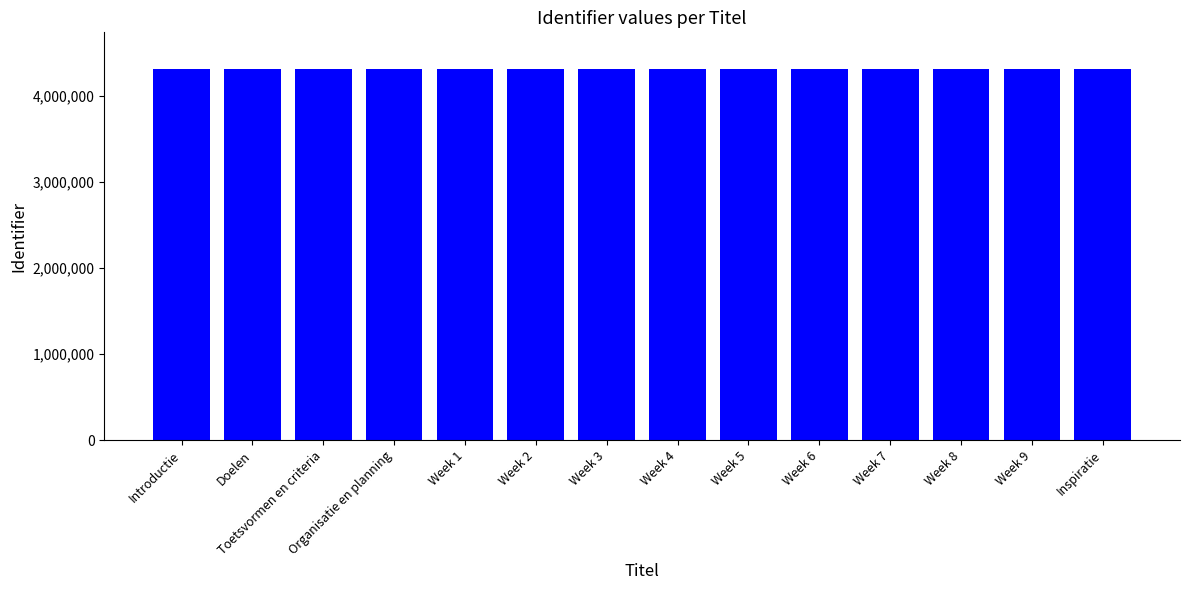

What is the maximum value shown in the chart?

4305197